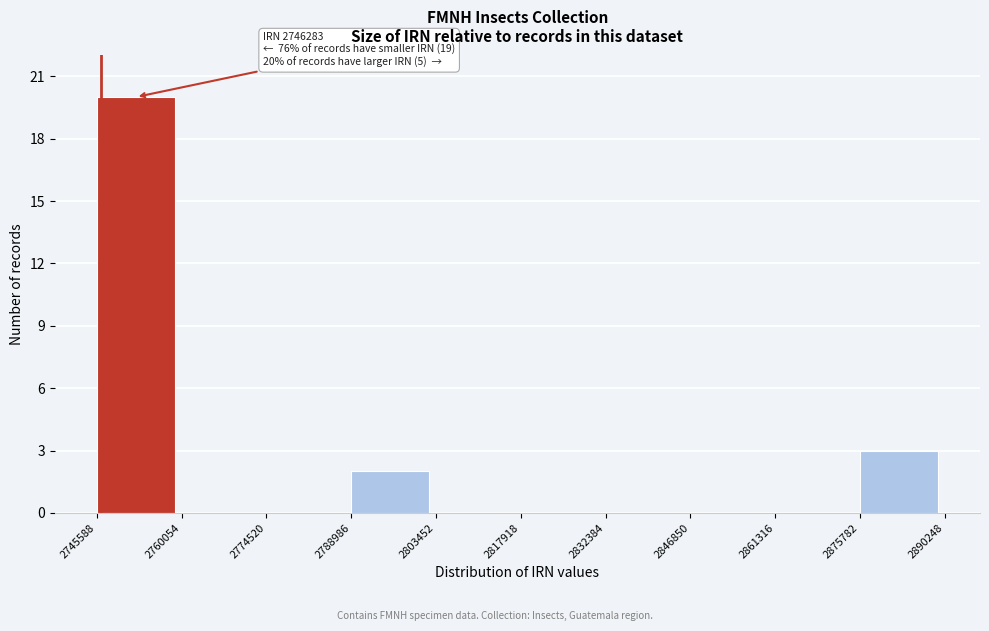

Over which range of the x-axis is the bar tallest?

2745588 to 2760054